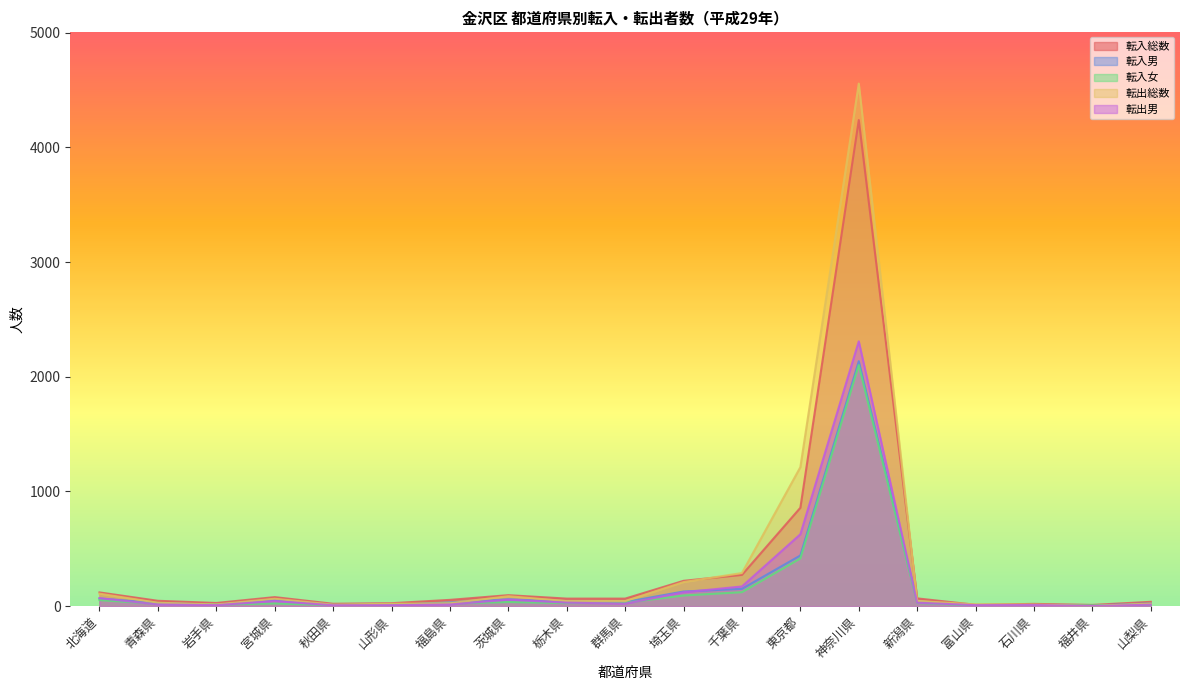

What is the label of the 13th point from the left?

東京都